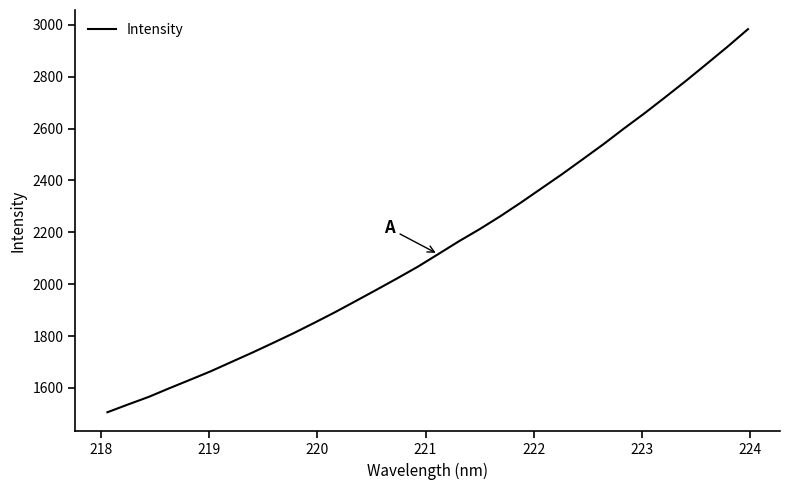

How many values are below 2115?

16